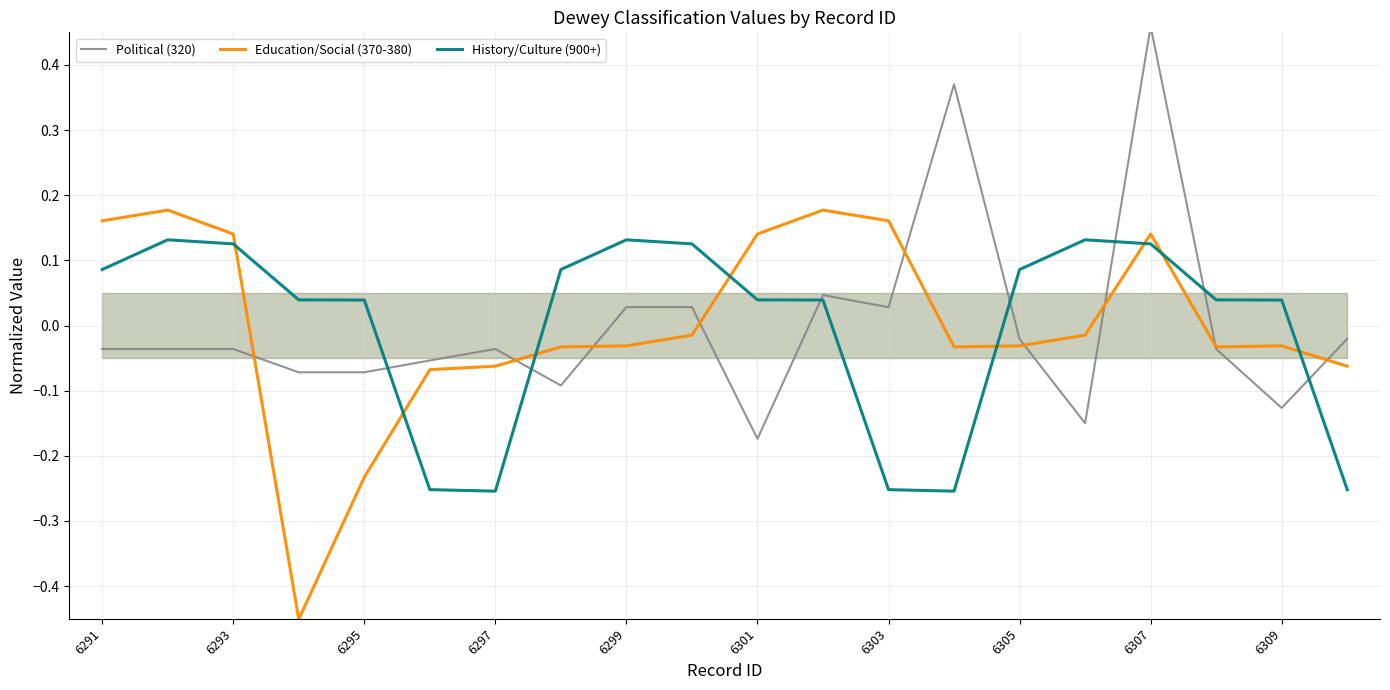

True or false: Education/Social (370-380) has a value of 0.2 at 6307.

False